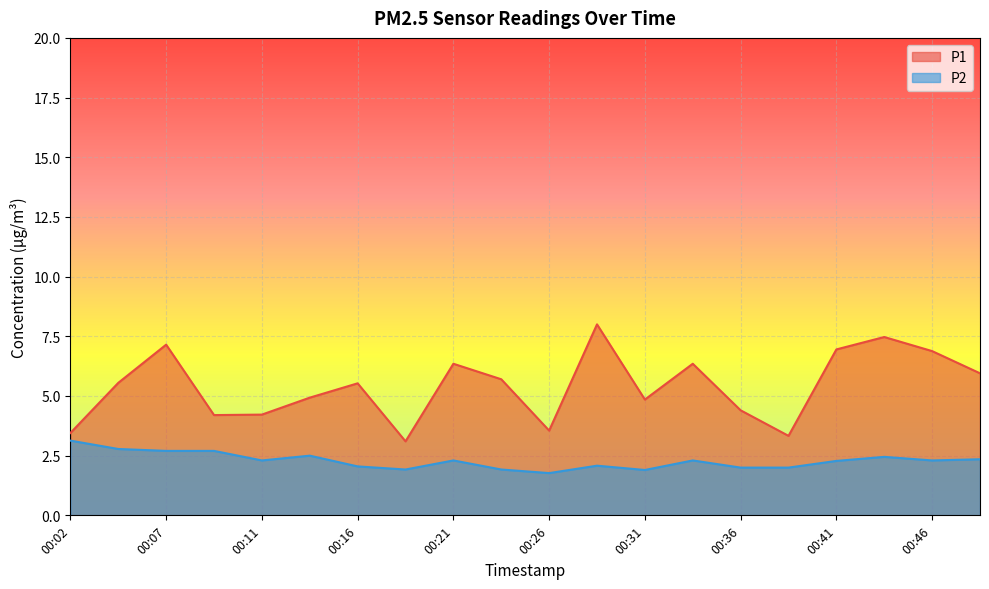

Between 00:16 and 00:31, which is larger?

00:16